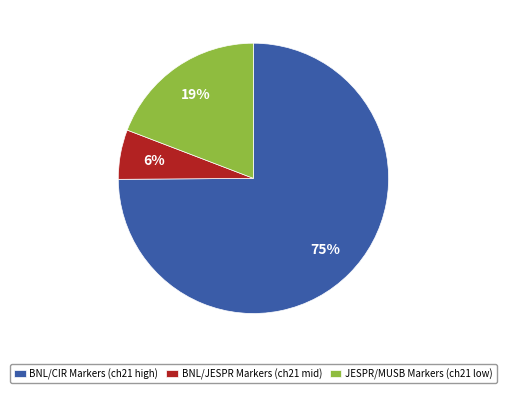

Do BNL/JESPR Markers (ch21 mid) and JESPR/MUSB Markers (ch21 low) together represent more than half of the pie?

No